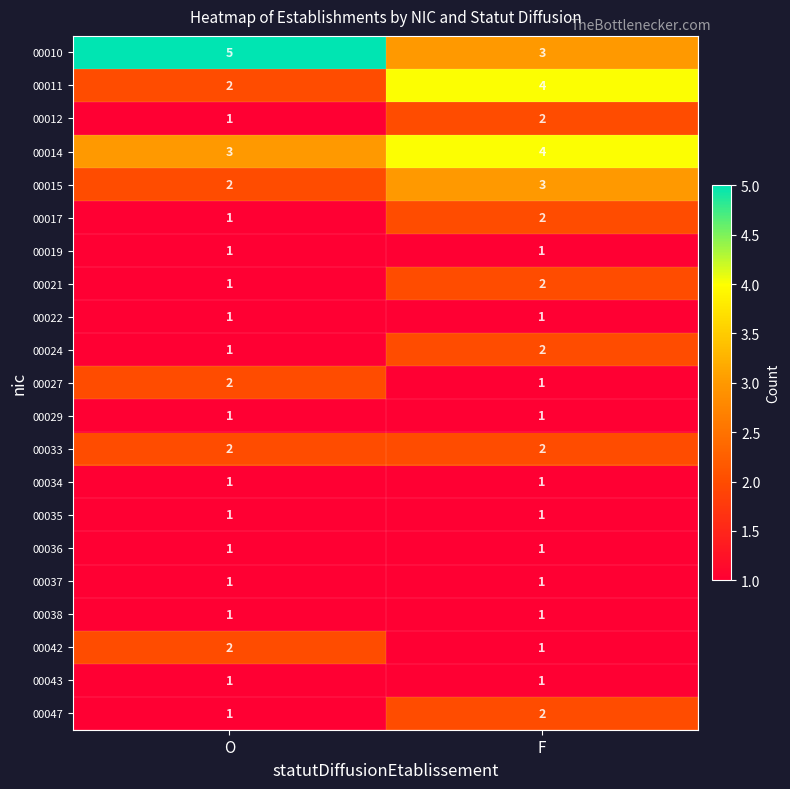

True or false: 00034 has a value of 1 at O.

True